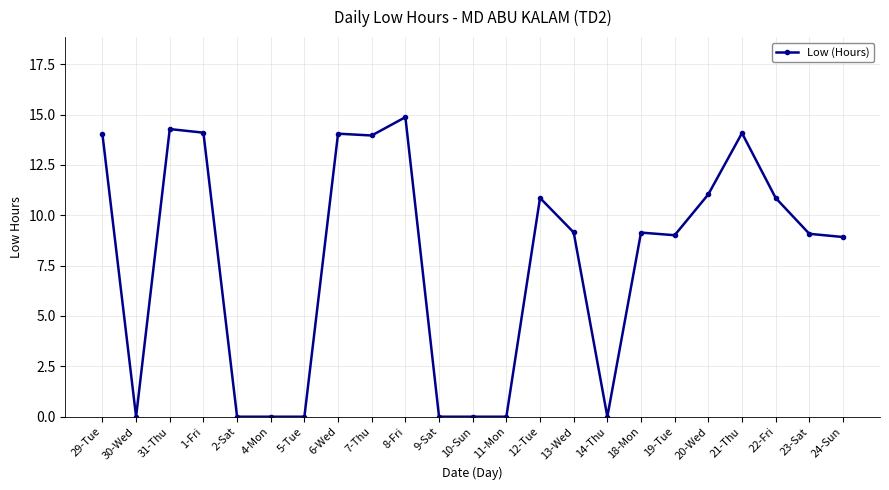

Does the chart have visible grid lines?

Yes